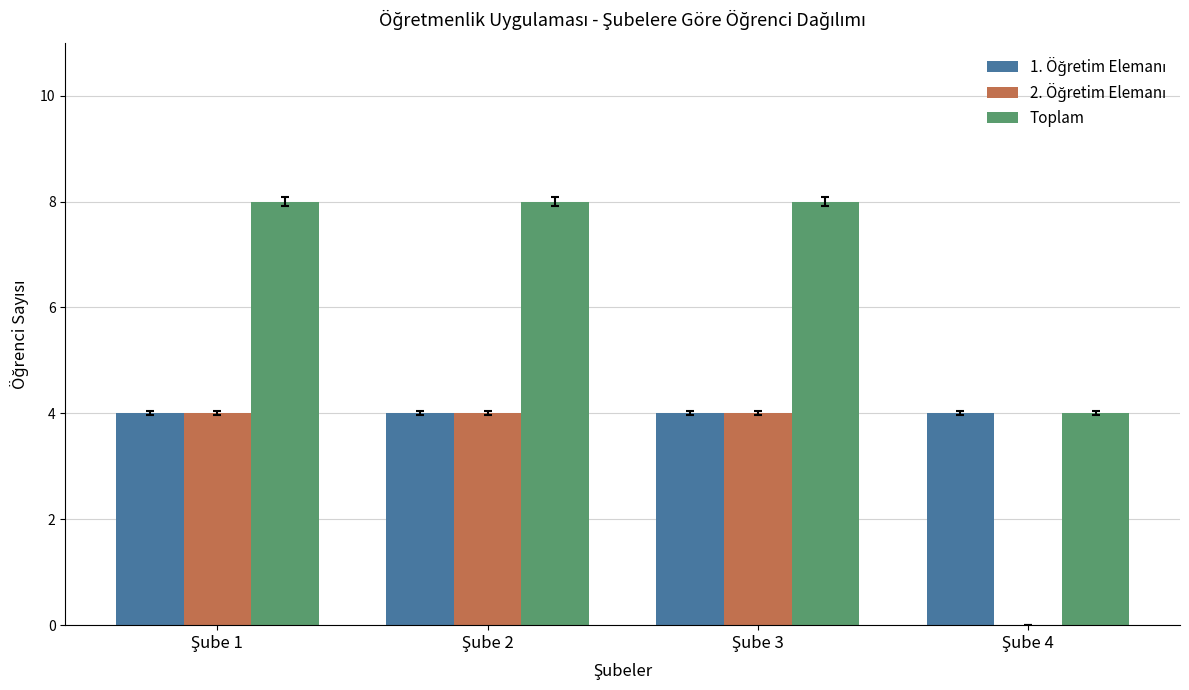

What is the maximum value shown in the chart?

8